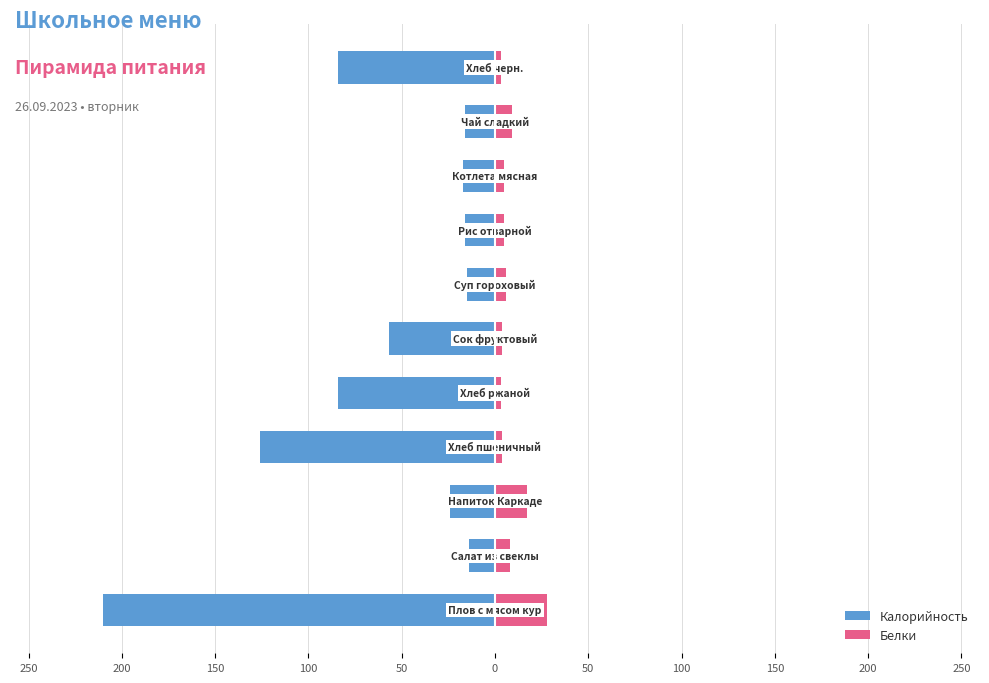

What is the value of the Калорийность bar at the 11th from the left?

-210